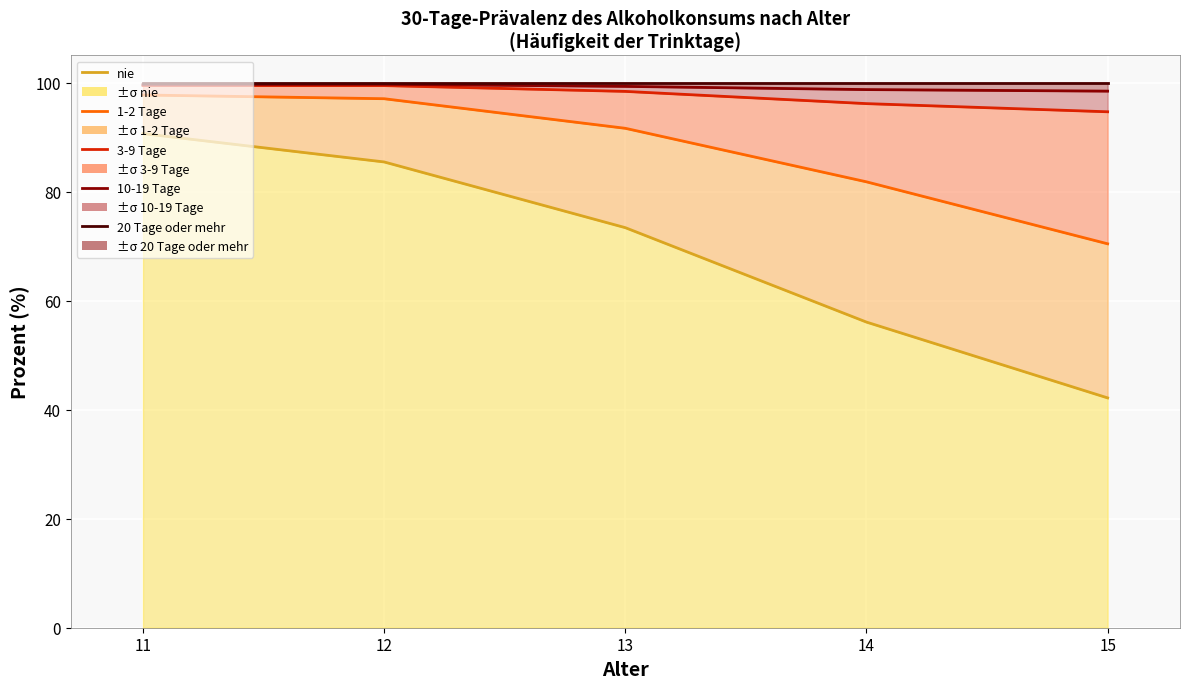

Read the 1-2 Tage (Linie) value at 11.

97.8